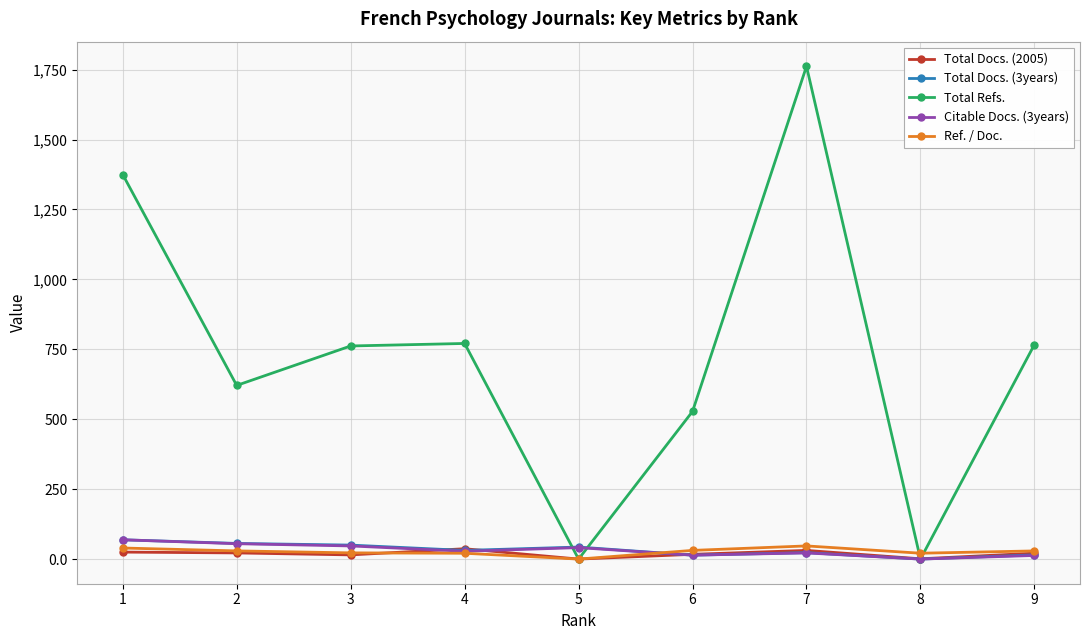

What is the spread (max minus min) of values at 2?

599.0